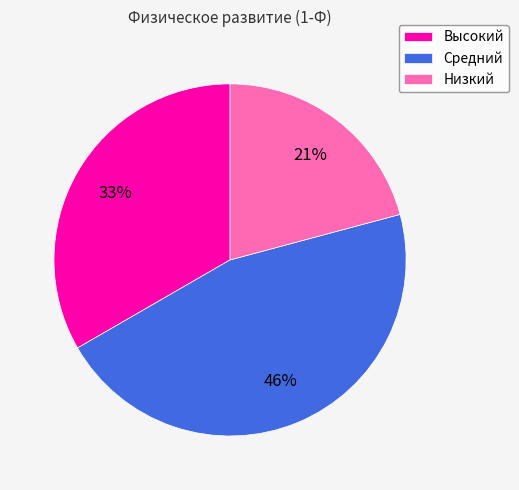

Does Высокий represent more than half of the total?

No